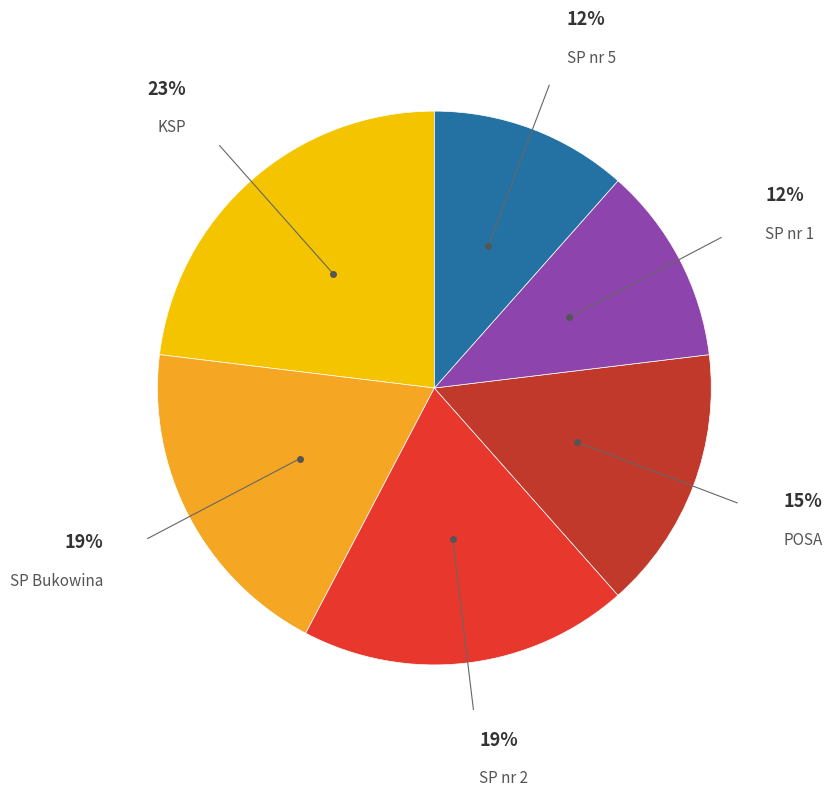

To the nearest percent, what is the average slice percentage?

17%